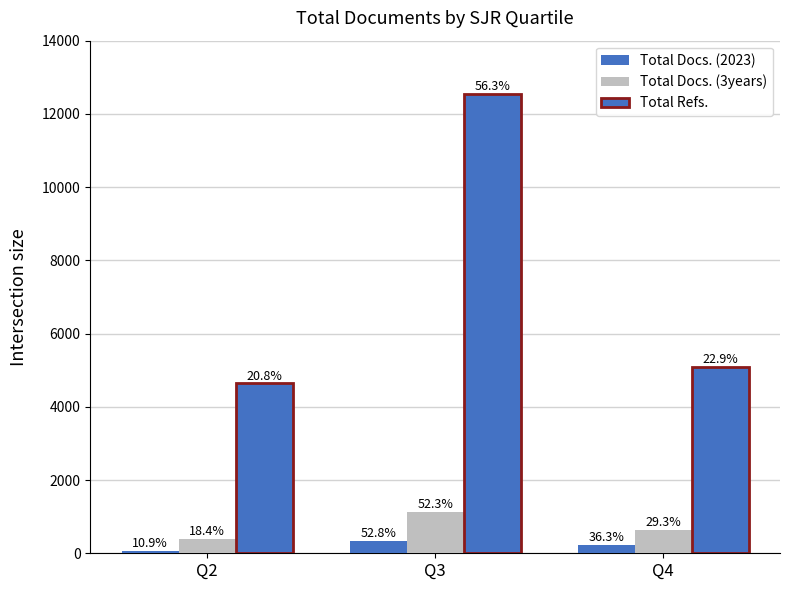

How many bars are there in each group?

3